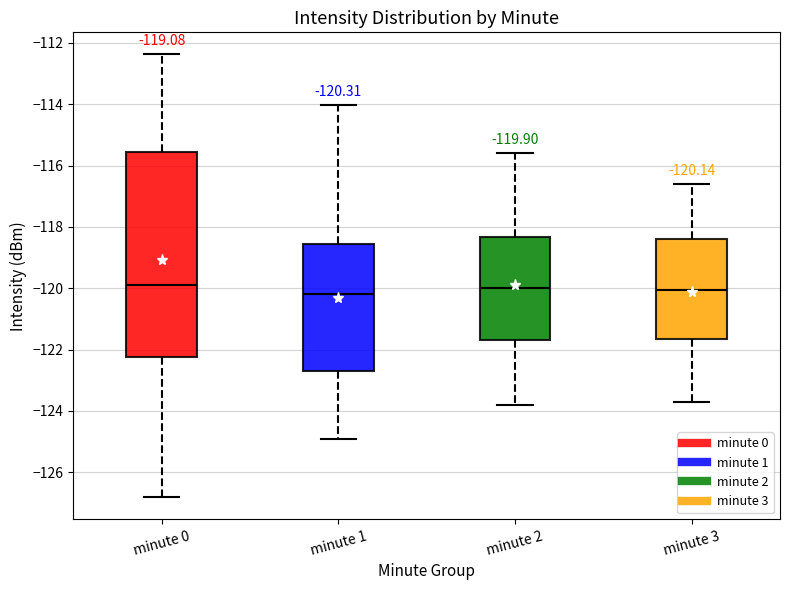

Comparing the boxes themselves (not the whiskers), which one is the tallest?

minute 0